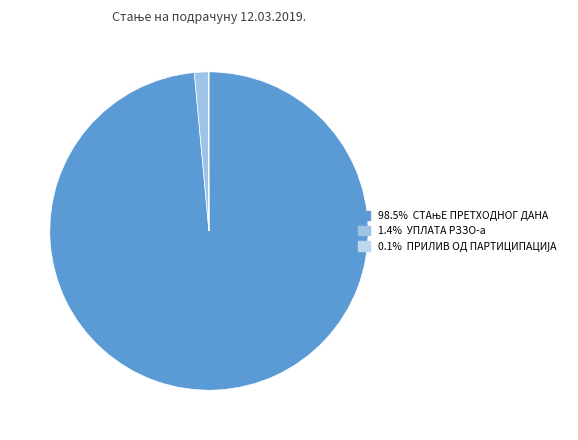

Which category has the biggest portion of the pie?

СТАњЕ ПРЕТХОДНОГ ДАНА